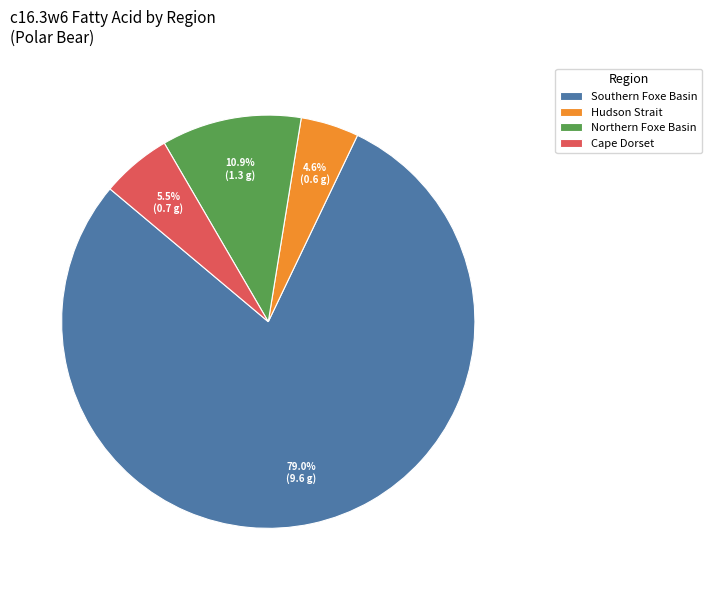

Rank the categories by value from lowest to highest.

Hudson Strait, Cape Dorset, Northern Foxe Basin, Southern Foxe Basin